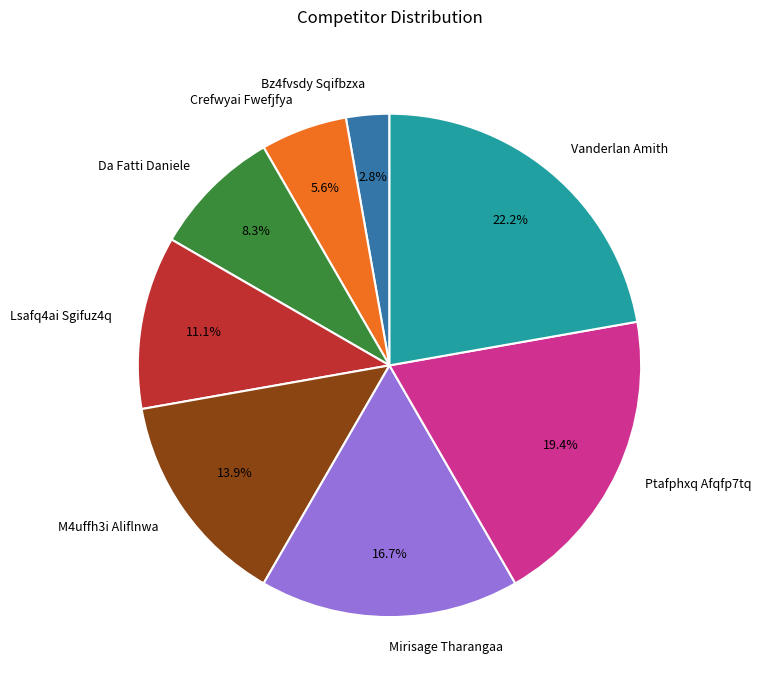

What percentage is the Bz4fvsdy Sqifbzxa slice, to the nearest percent?

3%